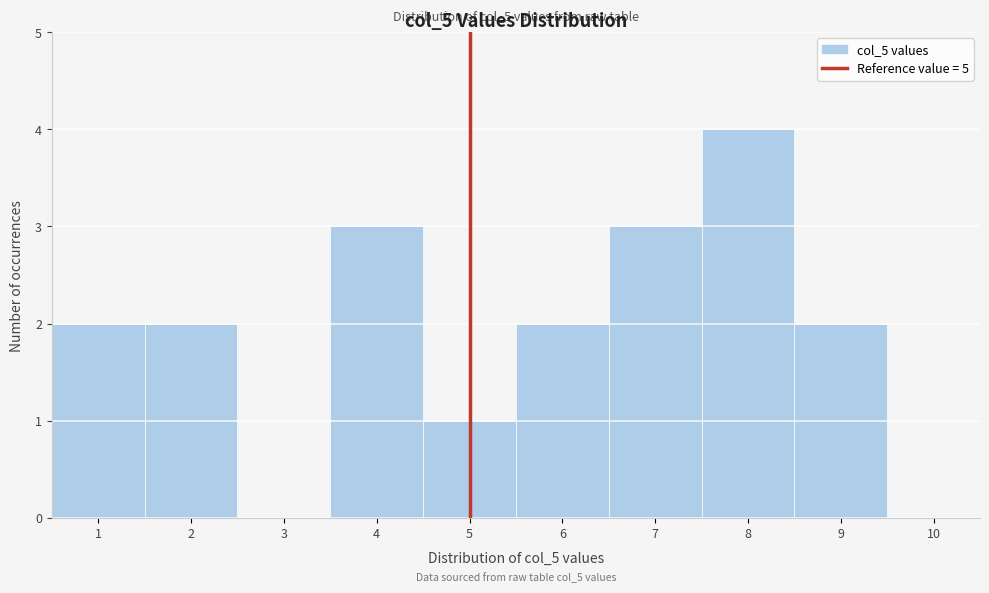

Over which range of the x-axis is the bar tallest?

7.5 to 8.5